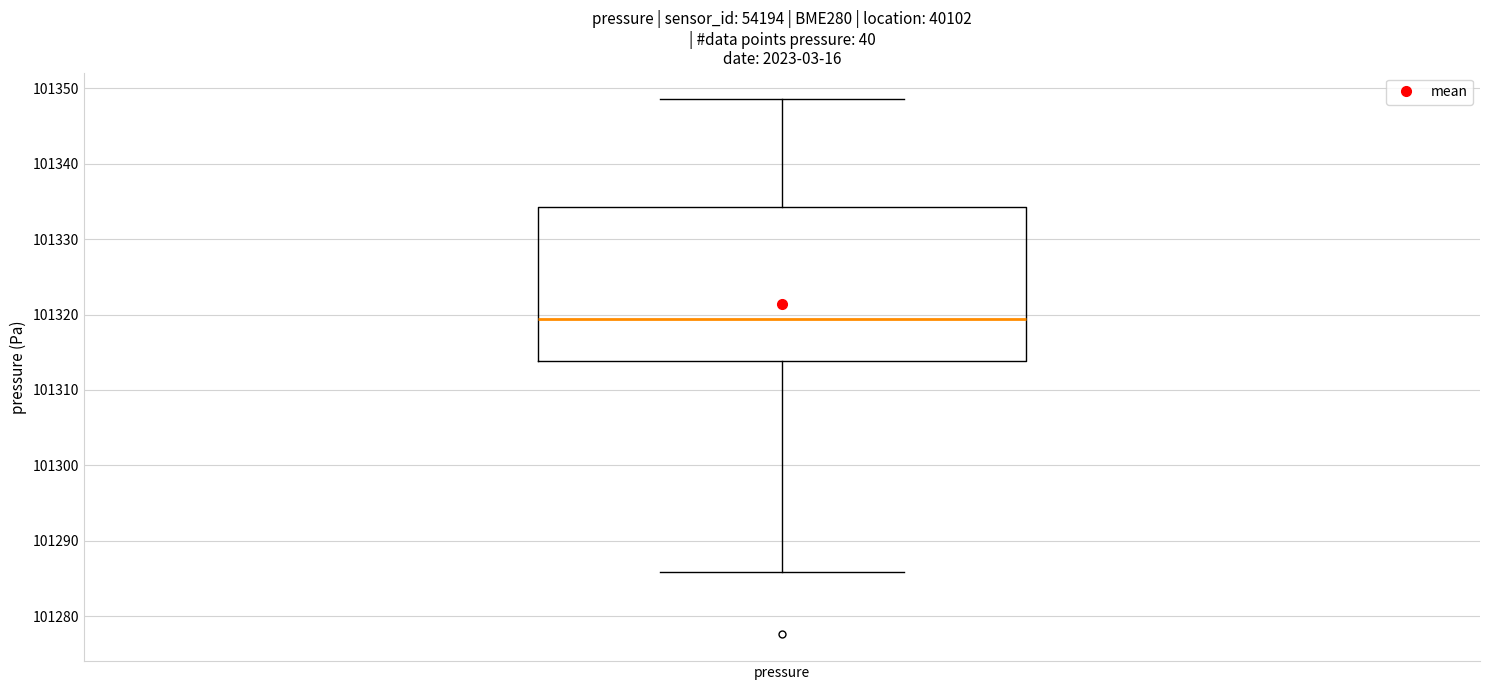

Transcribe this box plot: give where the median line is, the range the box spans, and where the two whiskers end, as read against the y-axis. The values are not printed on the chart, so give them approximately, as read against the axis.

median 101319, box 101314 to 101334, whiskers 101286 to 101349